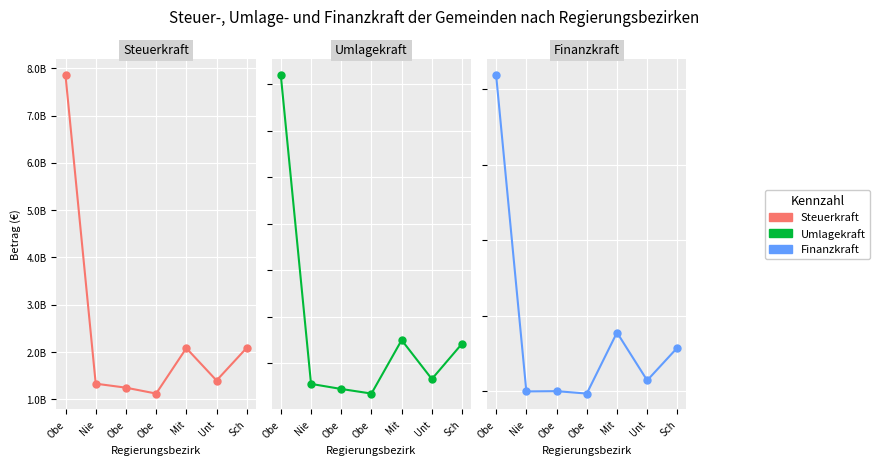

Which series has the largest range (max minus min)?

Umlagekraft